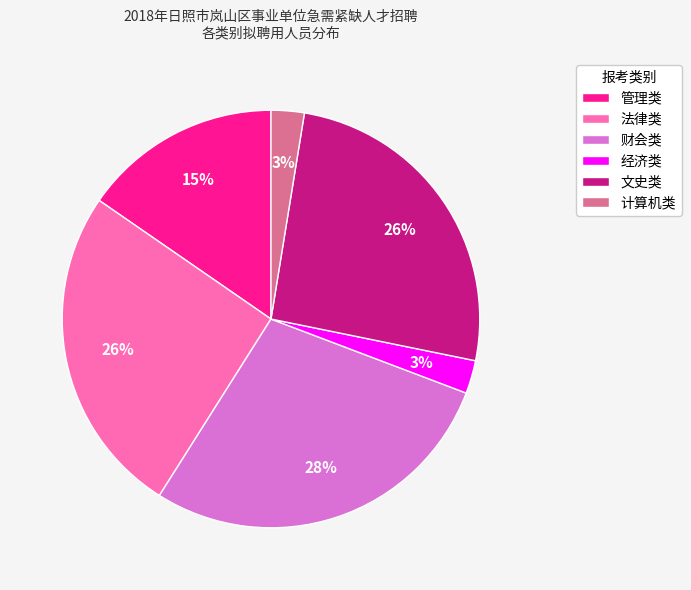

Does any single category account for the majority?

No